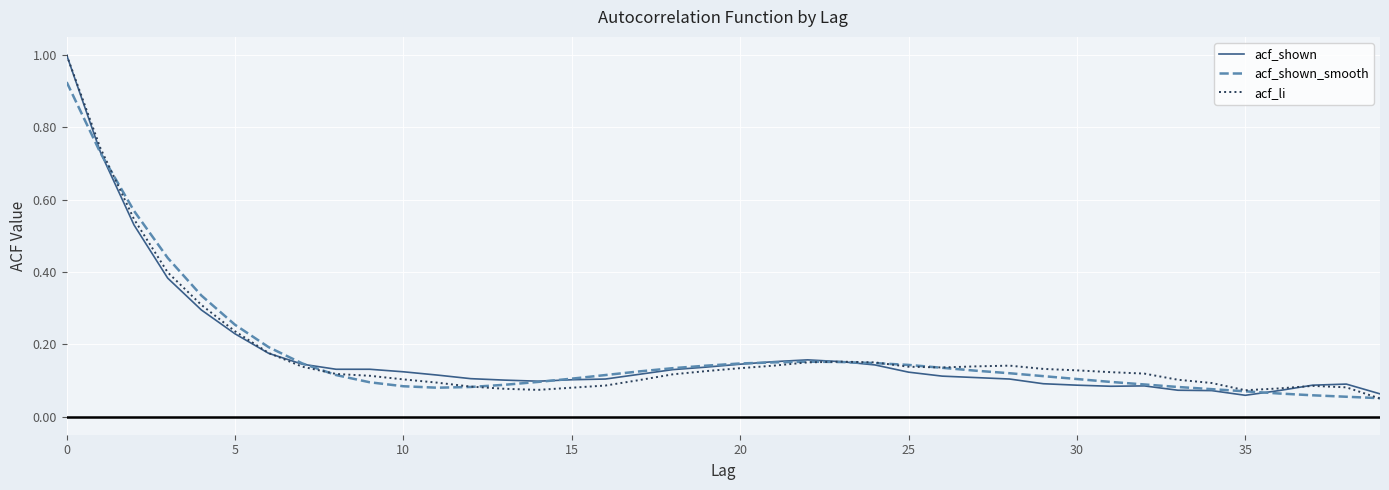

How many lines are shown in the chart?

3